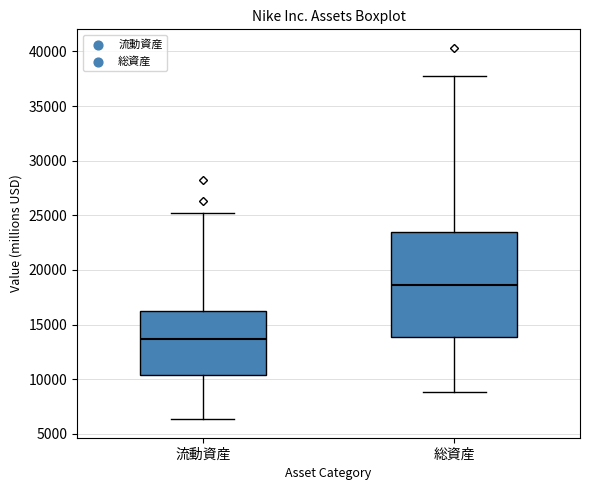

Where is the upper edge of the box for 流動資産 on the y-axis? The values are not printed on the chart, so give them approximately, as read against the axis.

16500